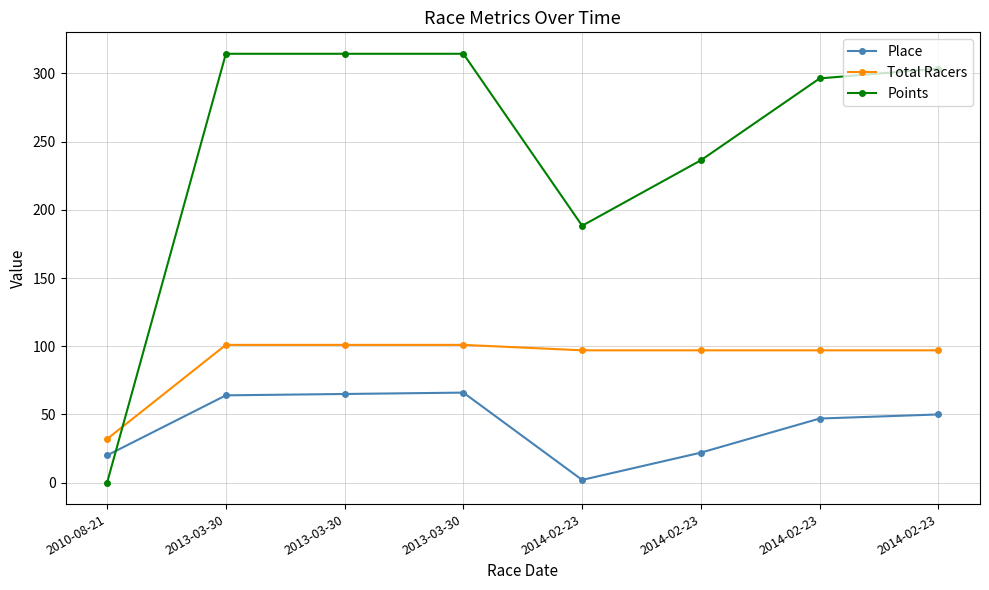

Between 2010-08-21 and 2013-03-30, which series saw the biggest shift?

Points